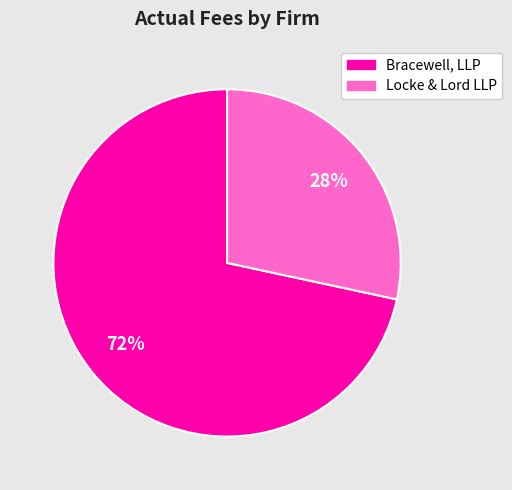

To the nearest percent, what percentage of the pie is Bracewell, LLP?

72%